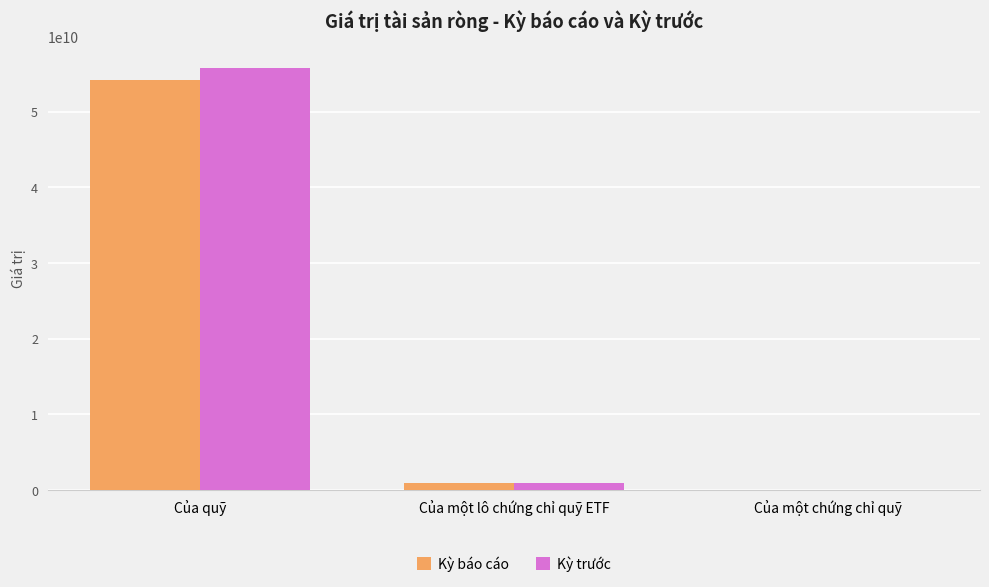

What is the highest value of the Kỳ trước series?

55796178514.0